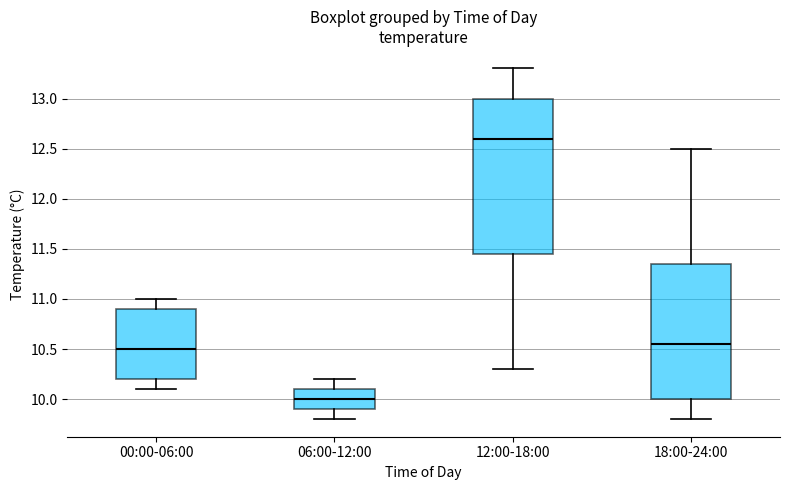

Where is the lower edge of the box for 00:00-06:00 on the y-axis? The values are not printed on the chart, so give them approximately, as read against the axis.

10.20